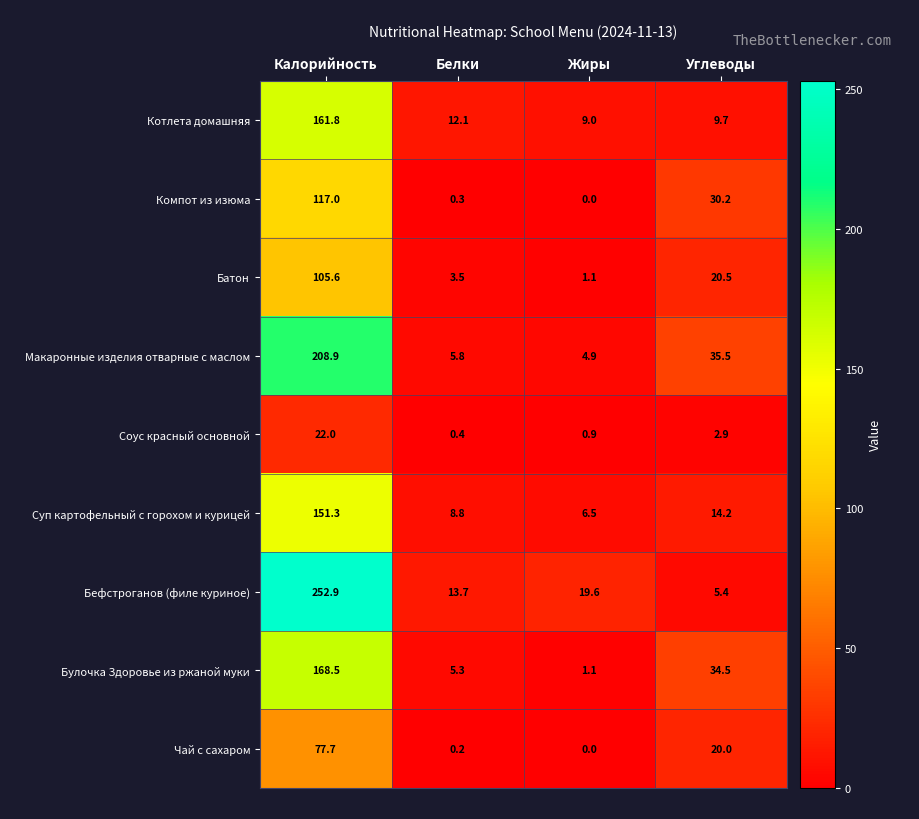

Between Калорийность and Белки, which series saw the biggest shift?

Бефстроганов (филе куриное)